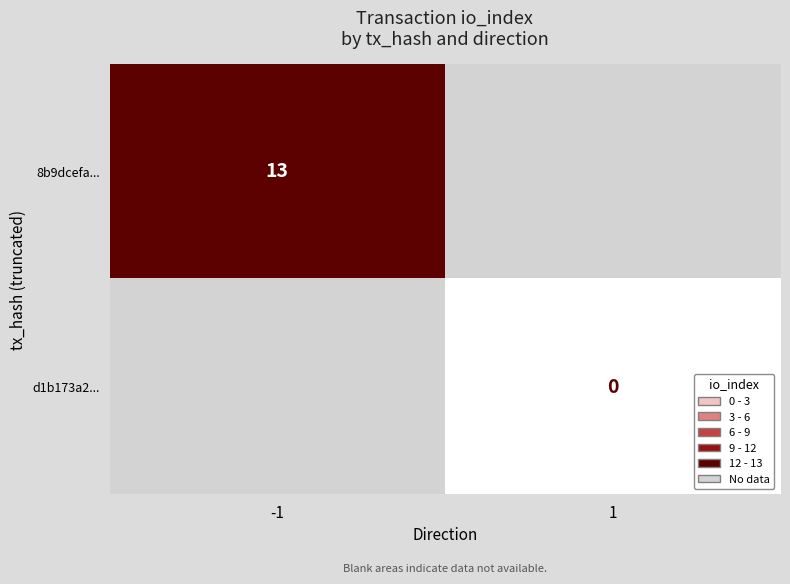

The 8b9dcefa... series shows 13 at -1. True or false?

True